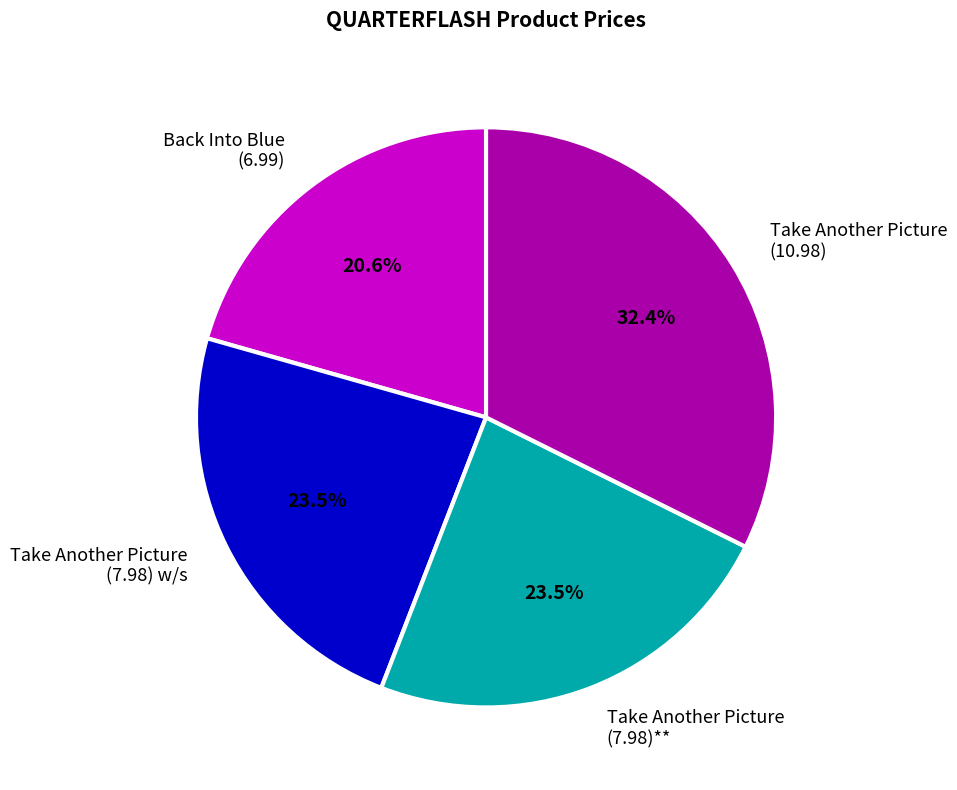

Approximately how many times larger is the value at Back Into Blue (6.99) compared to Take Another Picture (10.98)?

0.6